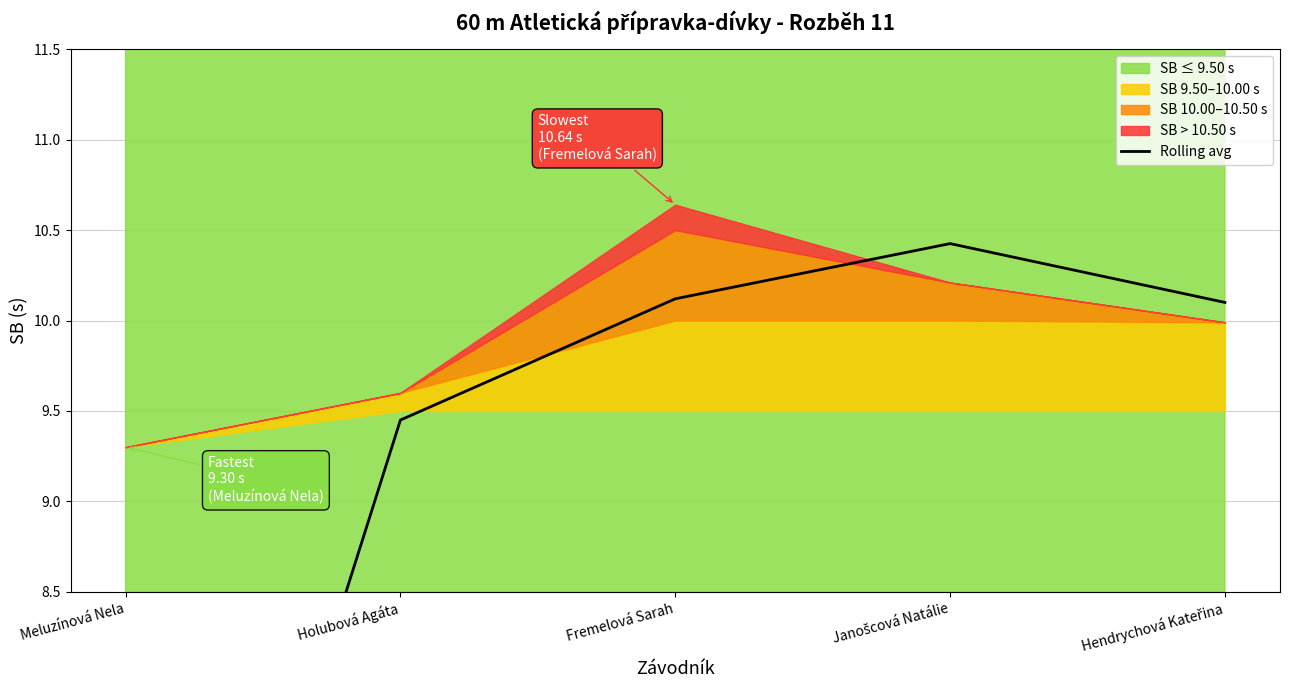

Rank the categories by value from lowest to highest.

Meluzínová Nela, Holubová Agáta, Hendrychová Kateřina, Fremelová Sarah, Janošcová Natálie